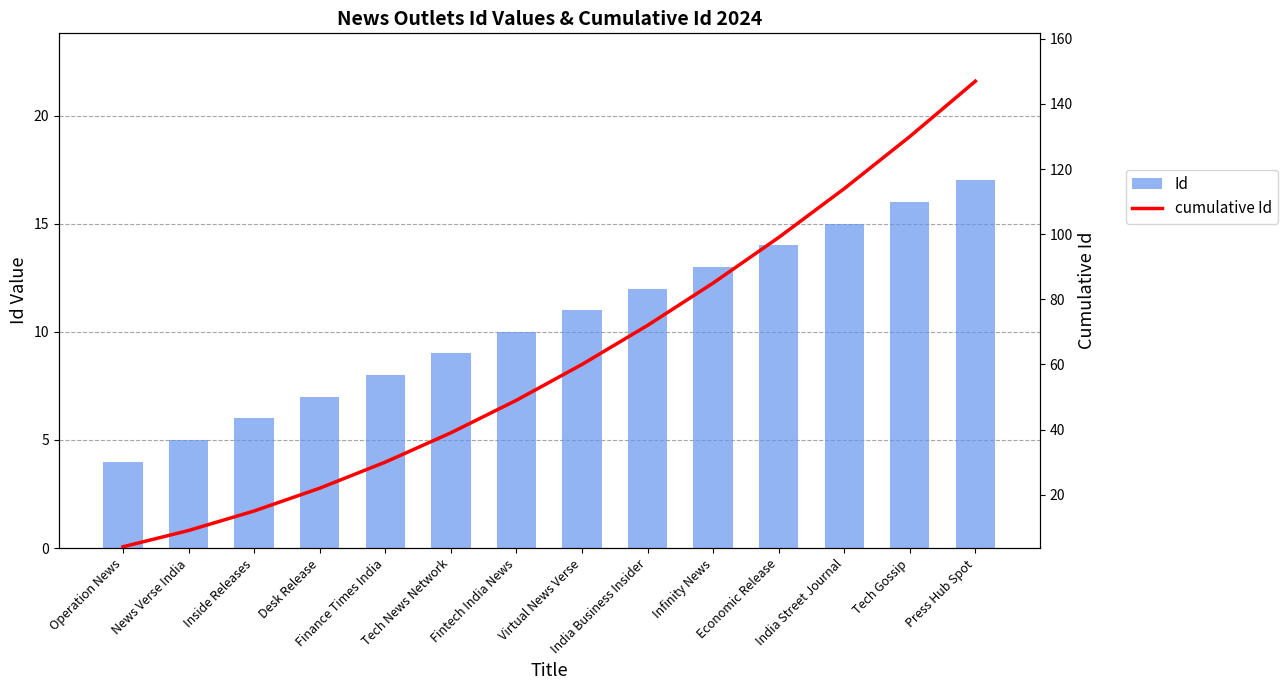

How many data points in cumulative Id are above 60?

6